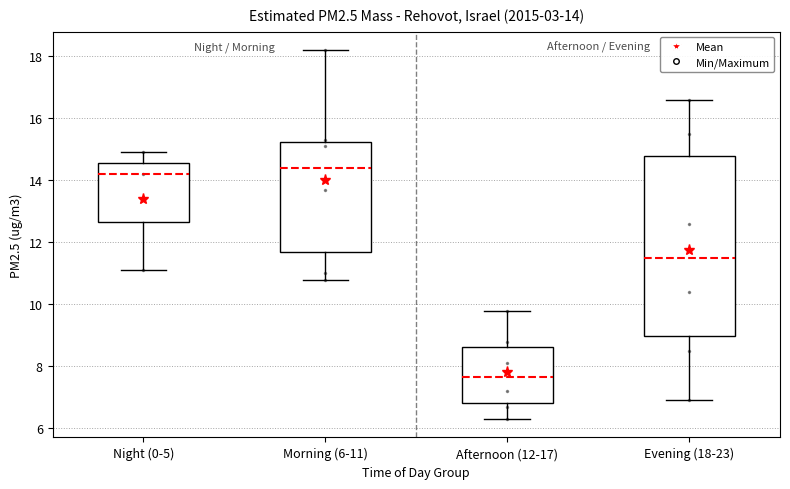

Which box is the tallest, from its lower edge to its upper edge?

Evening (18-23)